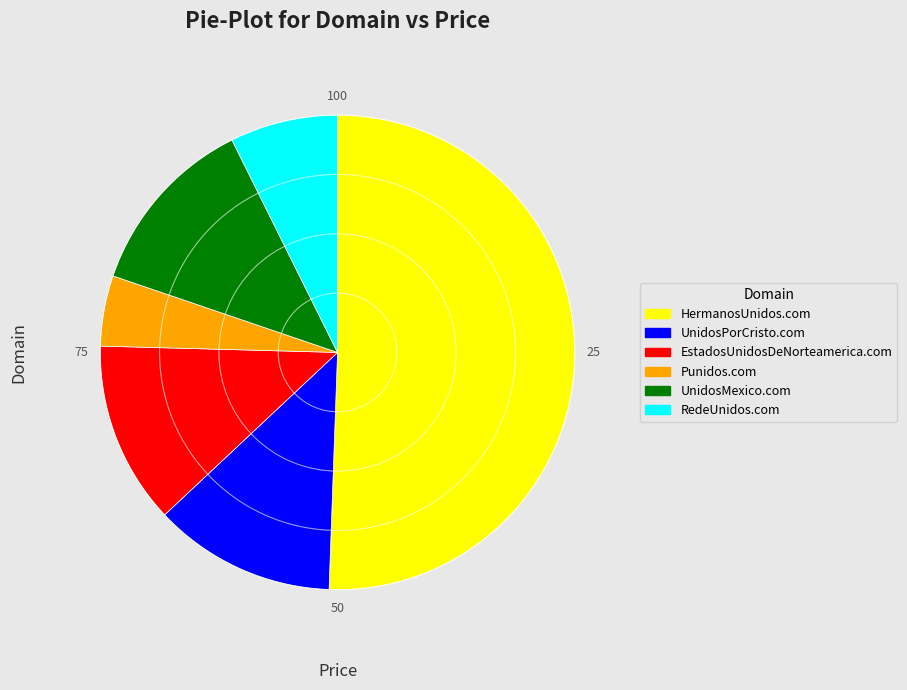

What is the largest slice in the pie chart?

HermanosUnidos.com